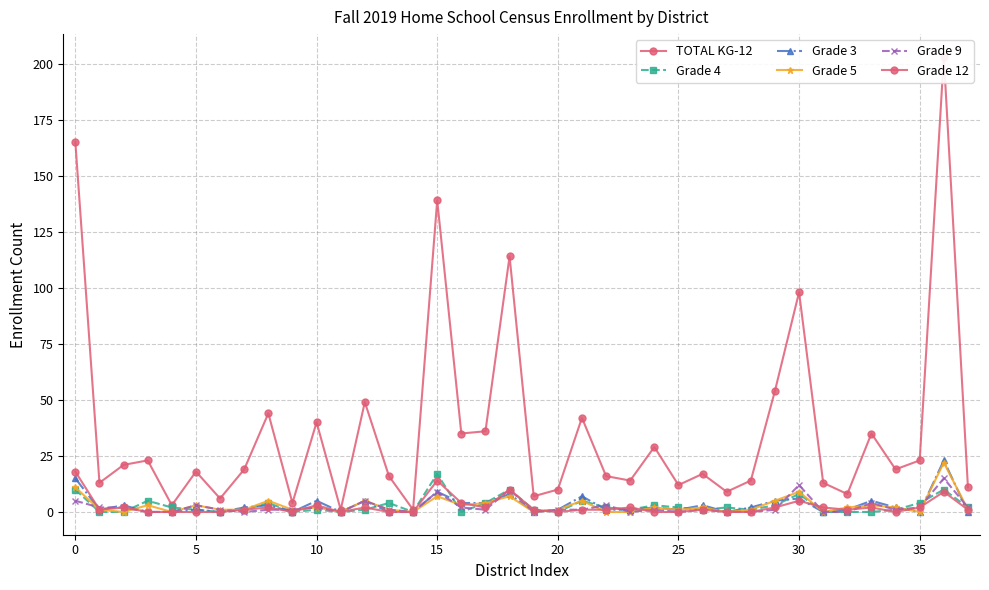

At 35, list the series in order from largest to smallest.

TOTAL KG-12, Grade 3, Grade 4, Grade 5, Grade 12, Grade 9